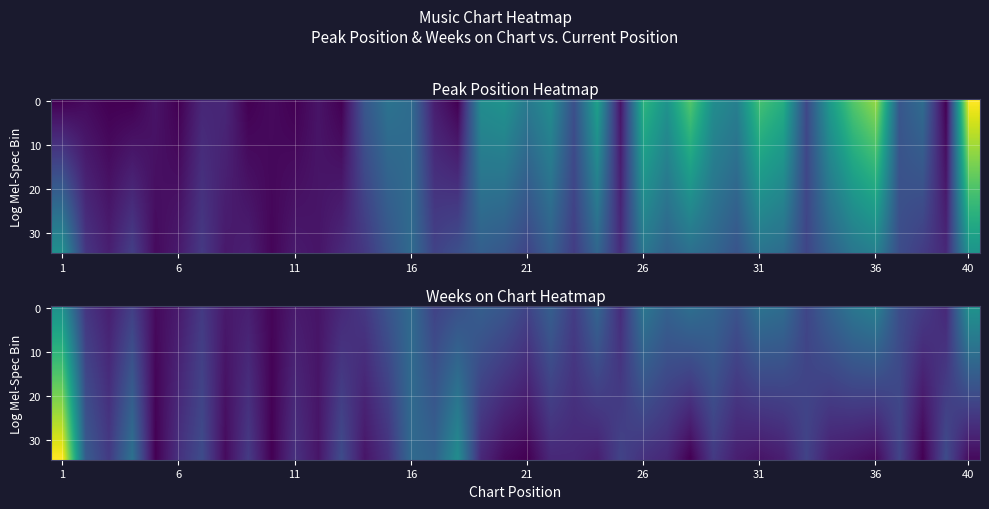

At how many categories does at least one series exceed 0?

40